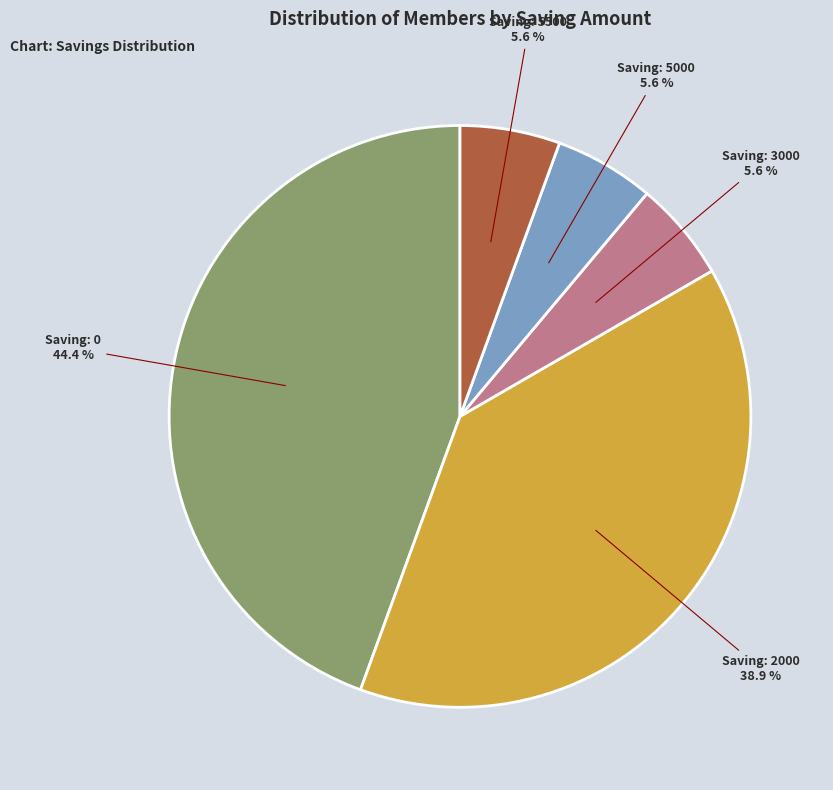

Is there any slice that represents more than half of the pie?

No